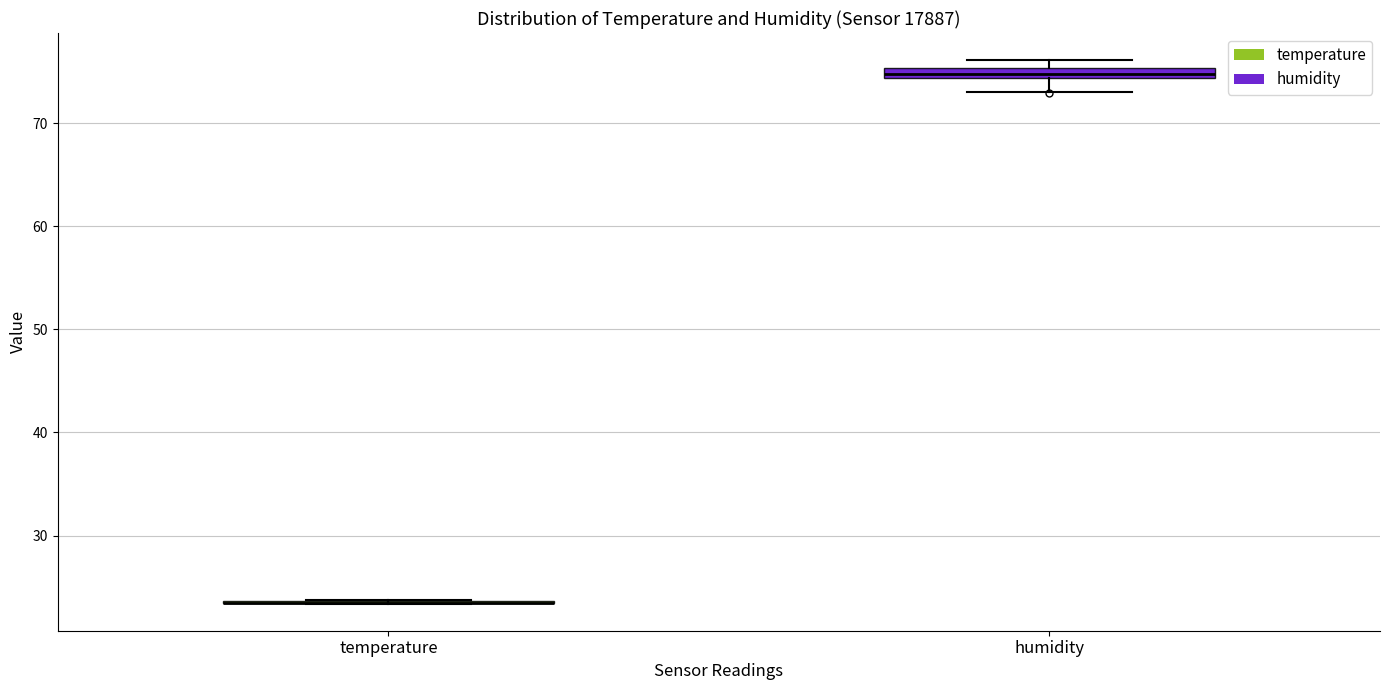

Where is the upper edge of the box for humidity on the y-axis? The values are not printed on the chart, so give them approximately, as read against the axis.

75